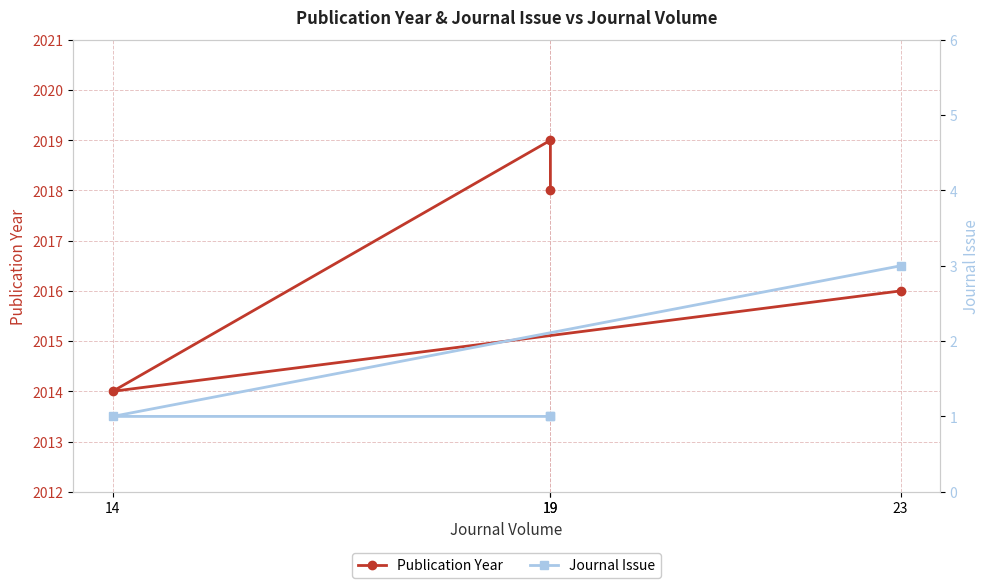

Which label corresponds to the smallest value in the chart?

14